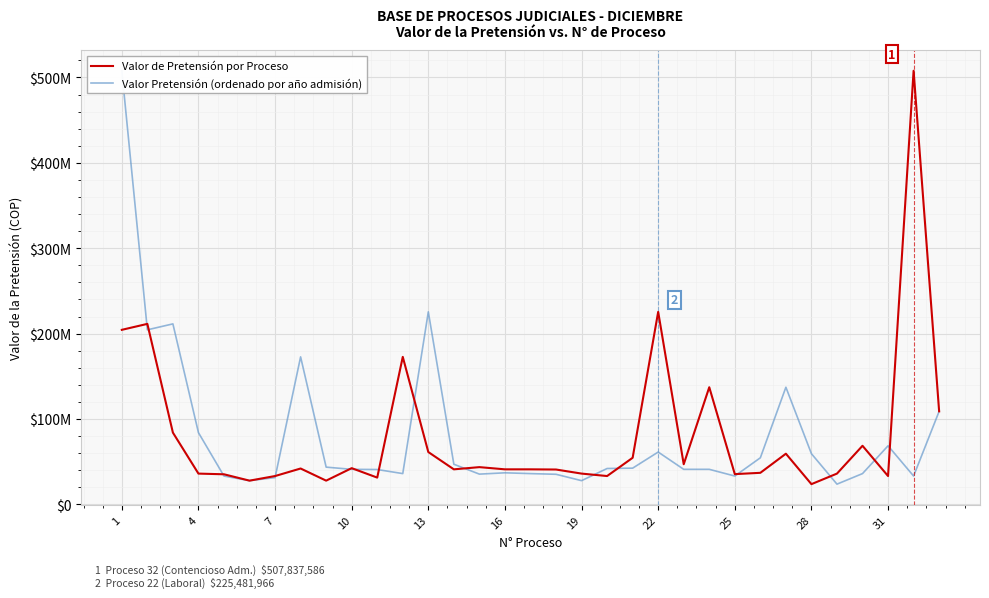

Count the number of categories in the chart.

33